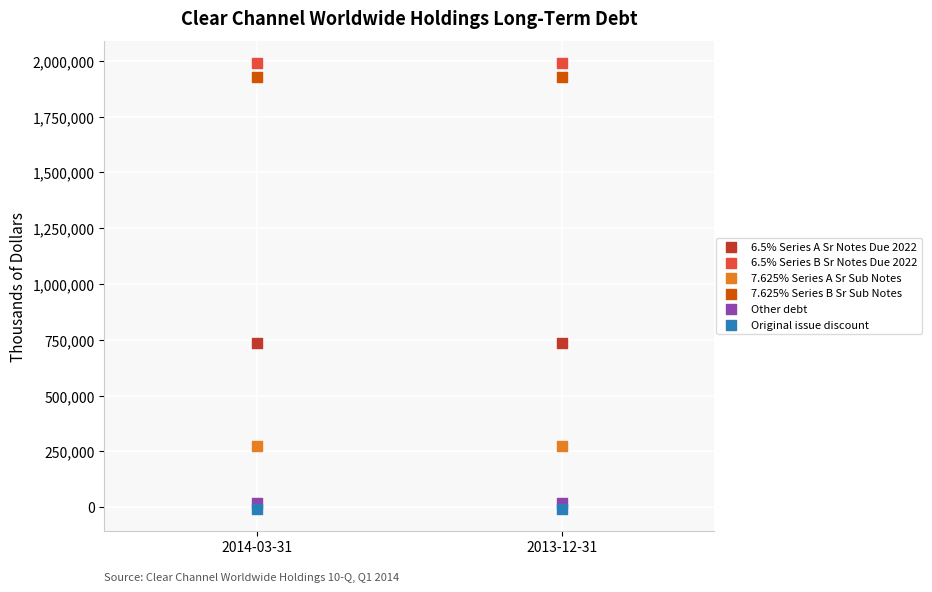

Across all data points, what is the average Y value?

822536